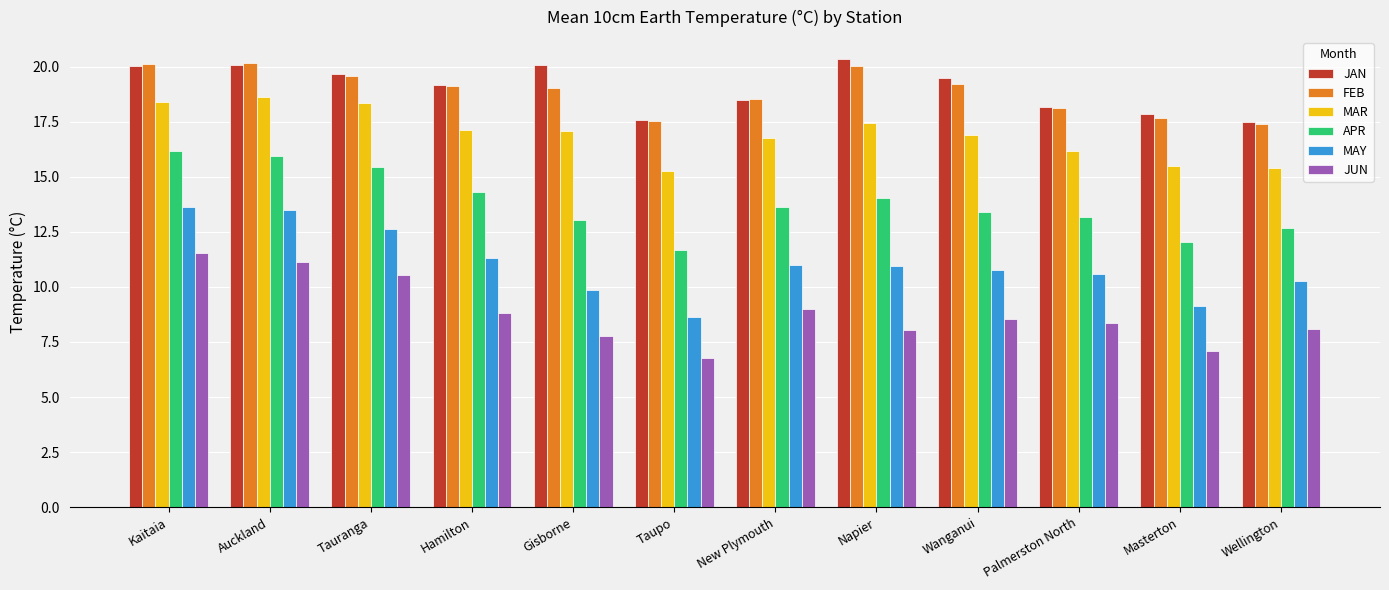

True or false: JAN has a value of 4.3 at Wanganui.

False